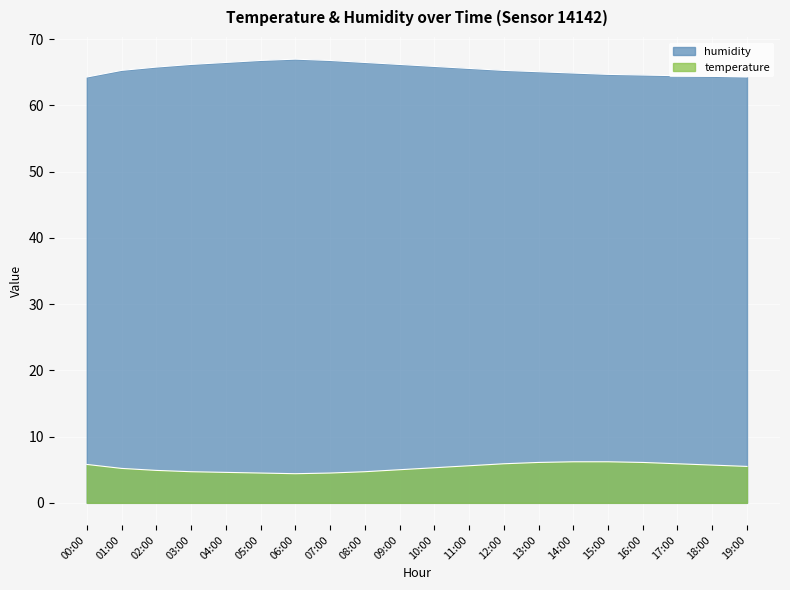

At which label does humidity first exceed 65?

01:00